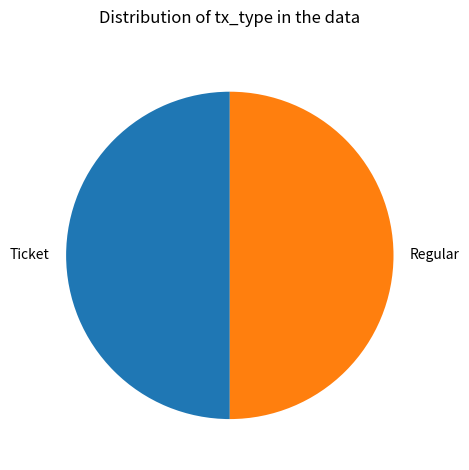

Approximately how many times larger is the value at Ticket compared to Regular?

1.0